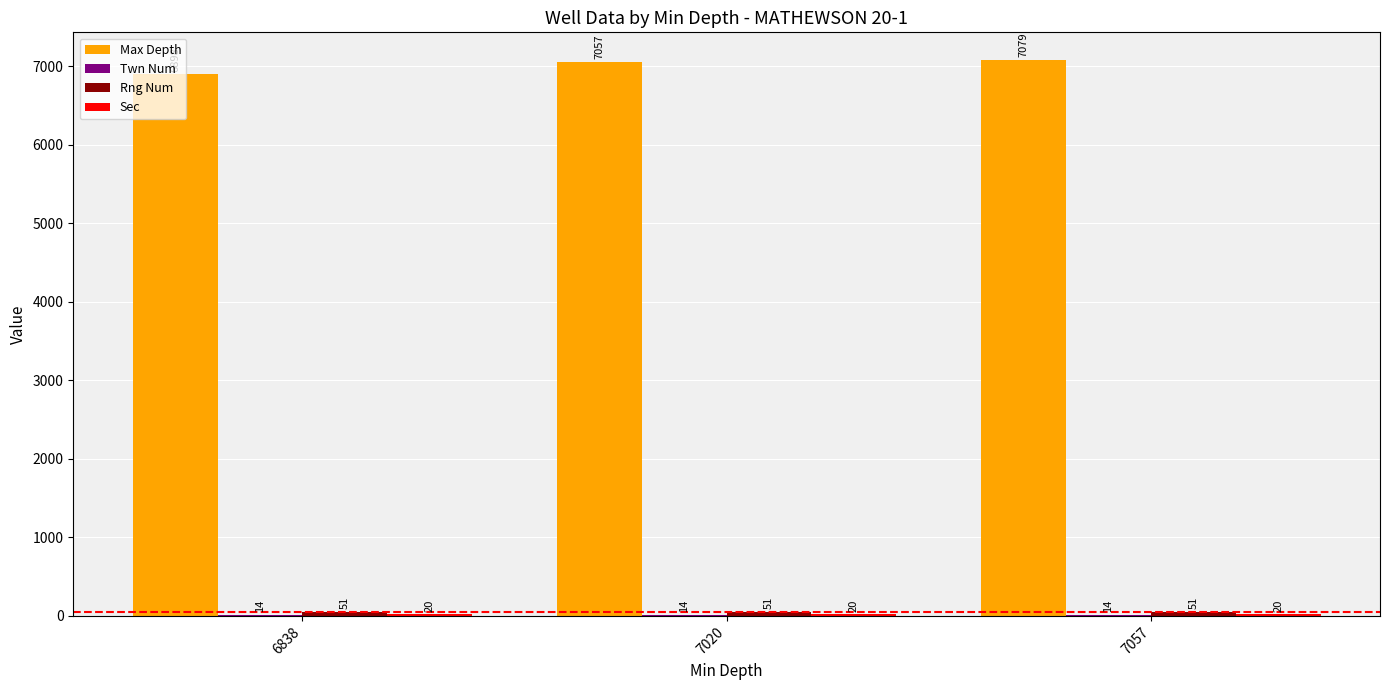

True or false: Max Depth has a value of 6898 at 6838.

True